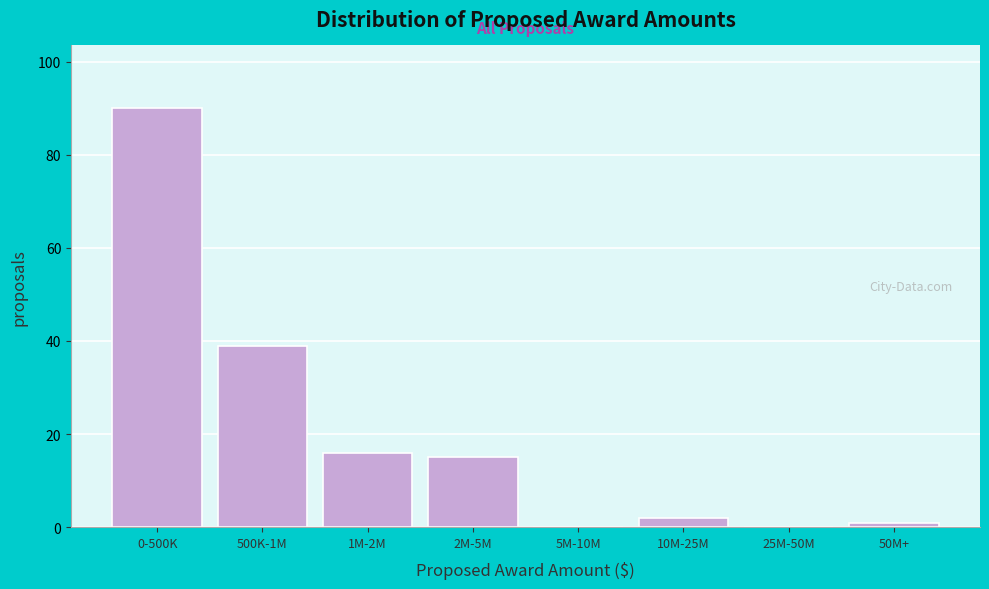

Reading left to right, transcribe all the data shown in this chart.

0-500K=90	500K-1M=39	1M-2M=16	2M-5M=15	5M-10M=0	10M-25M=2	25M-50M=0	50M+=1